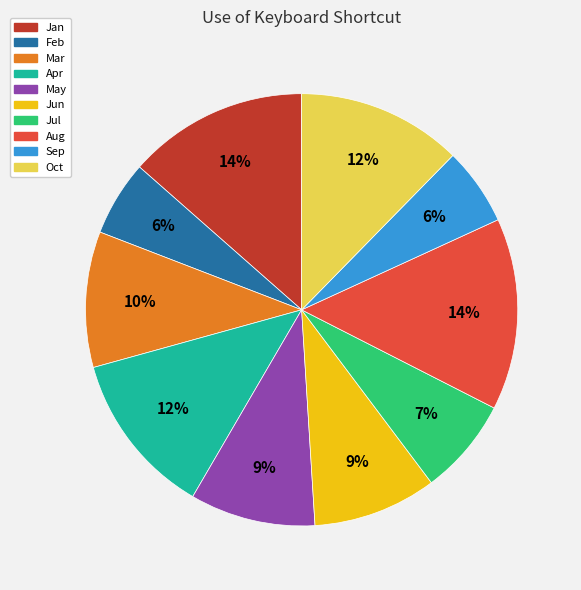

Which has a higher value, Jul or Sep?

Jul